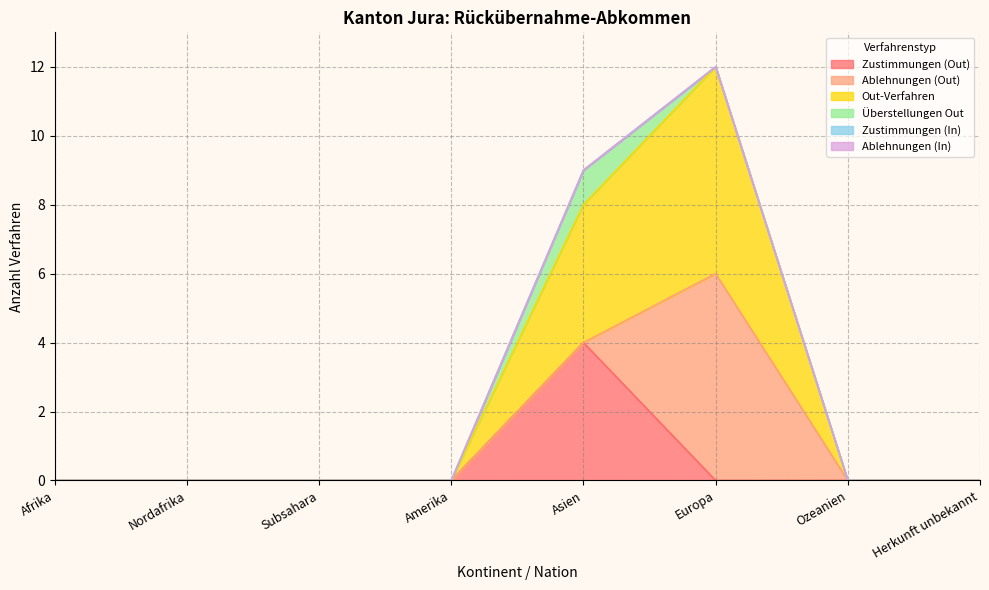

List the series in order of their peak value, lowest first.

Zustimmungen (In), Ablehnungen (In), Überstellungen Out, Zustimmungen (Out), Ablehnungen (Out), Out-Verfahren